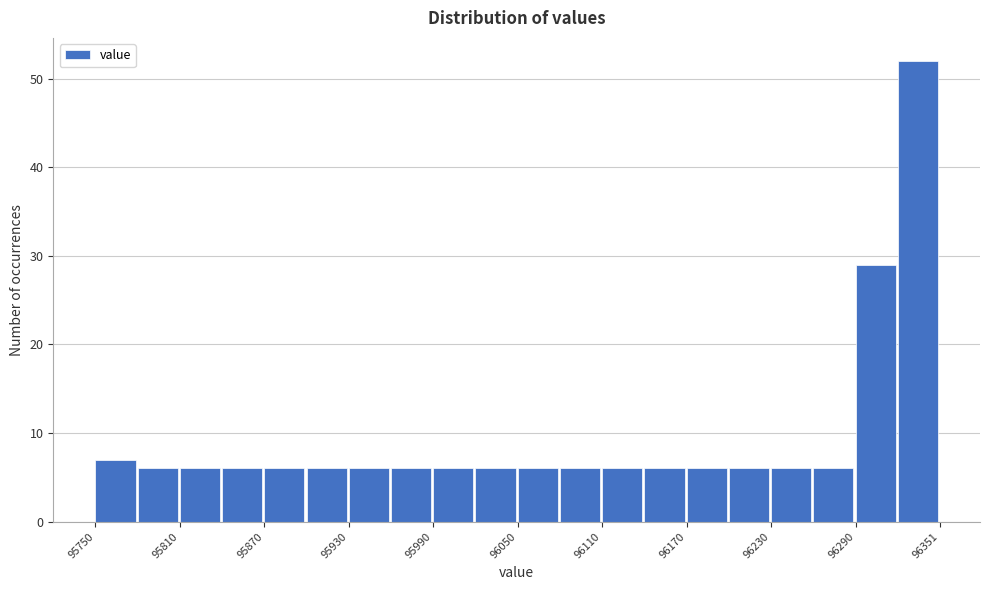

Around what value on the x-axis is the tallest bar? Give the approximate position of its centre, as read against the axis.

96340